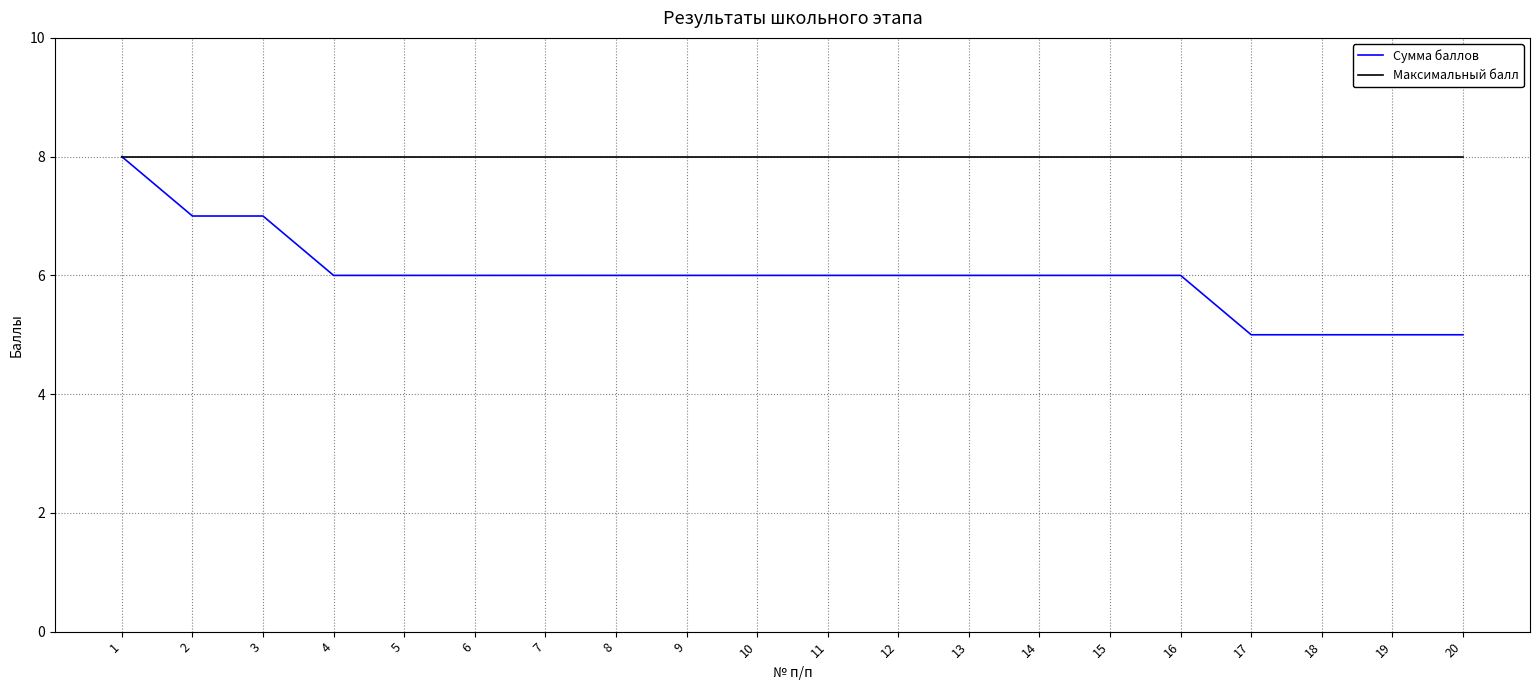

Count the number of data series in this chart.

2